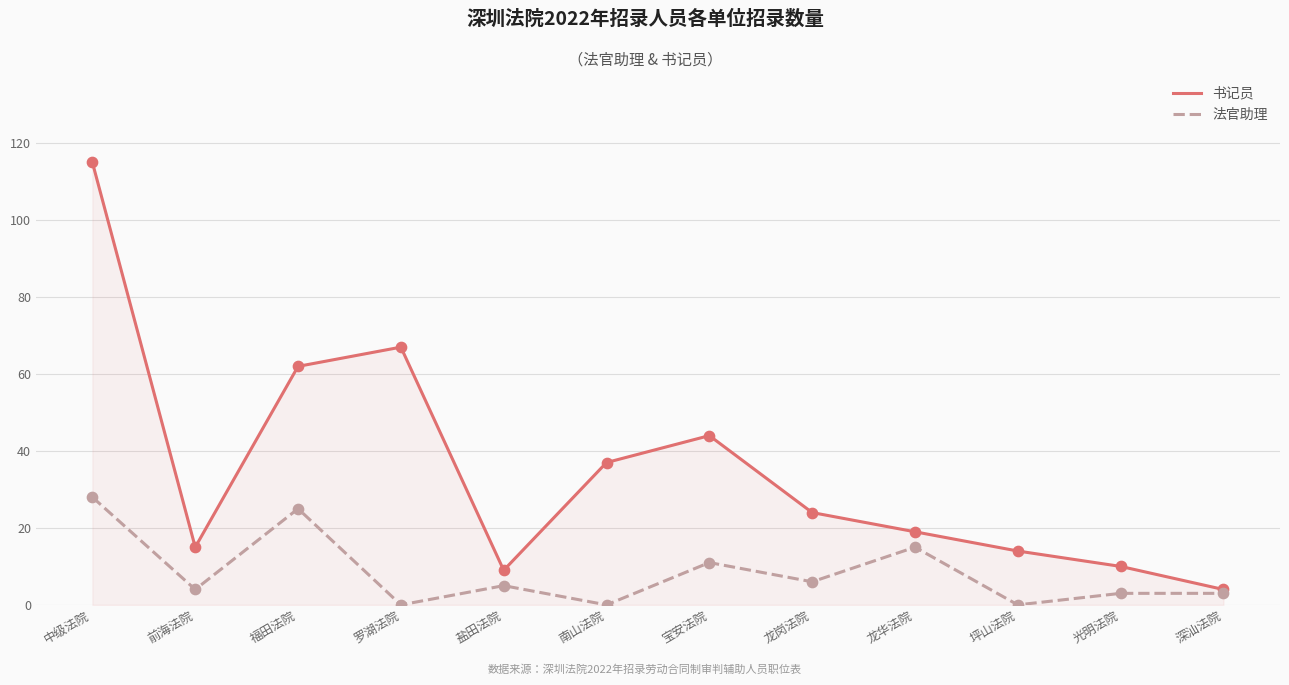

Which series changed the most between 前海法院 and 宝安法院?

书记员